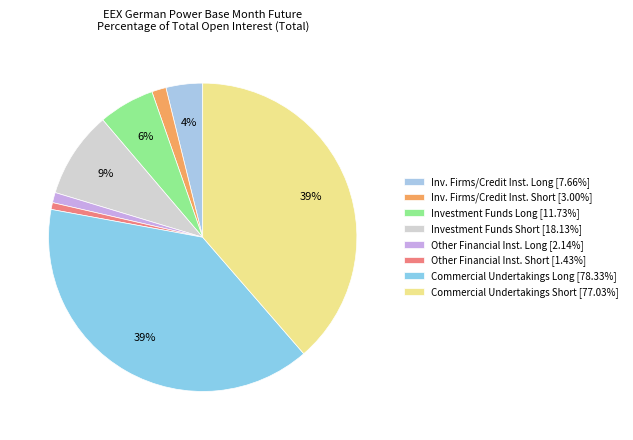

How many segments does this pie chart have?

8